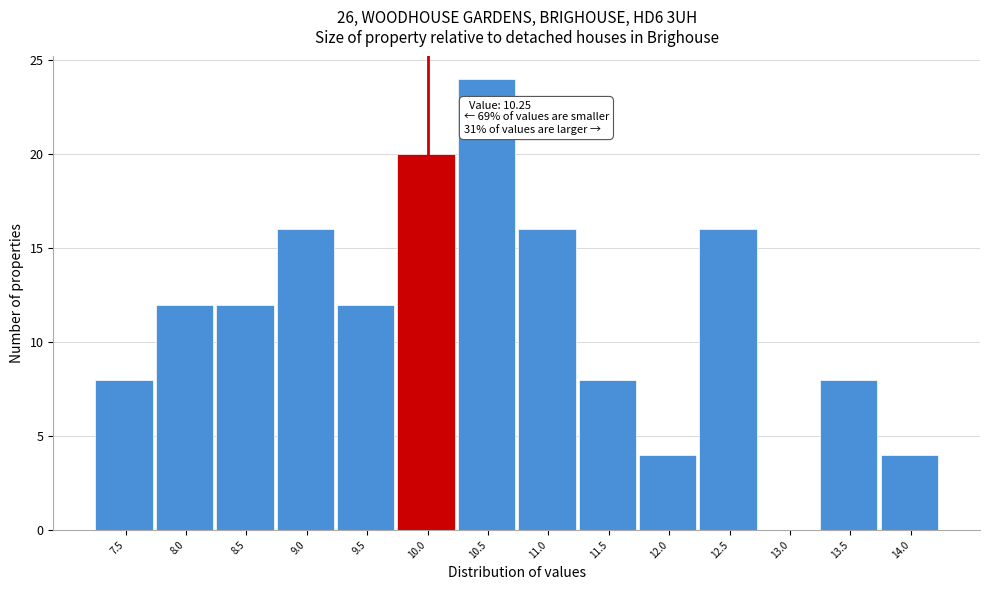

Reading left to right, extract all data points from this chart.

7.5=8	8.0=12	8.5=12	9.0=16	9.5=12	10.0=20	10.5=24	11.0=16	11.5=8	12.0=4	12.5=16	13.0=0	13.5=8	14.0=4